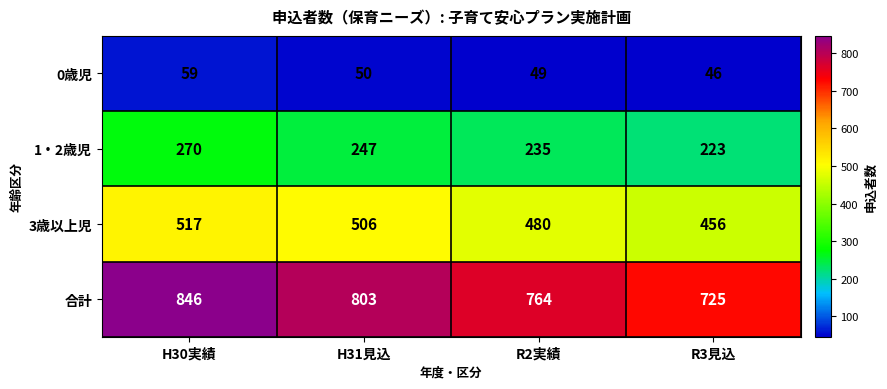

Reading left to right, what are all the values shown in this chart?

0歳児: H30実績=59	H31見込=50	R2実績=49	R3見込=46
1・2歳児: H30実績=270	H31見込=247	R2実績=235	R3見込=223
3歳以上児: H30実績=517	H31見込=506	R2実績=480	R3見込=456
合計: H30実績=846	H31見込=803	R2実績=764	R3見込=725